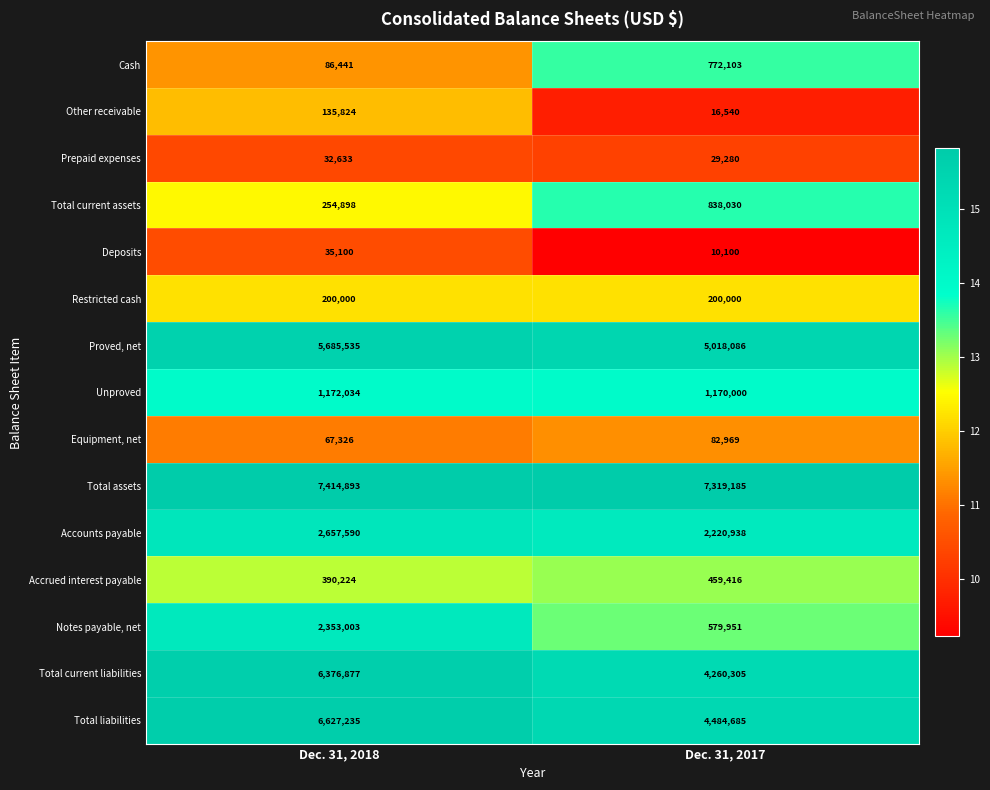

Is it true that Total current liabilities equals 6376877 at Dec. 31, 2018?

True